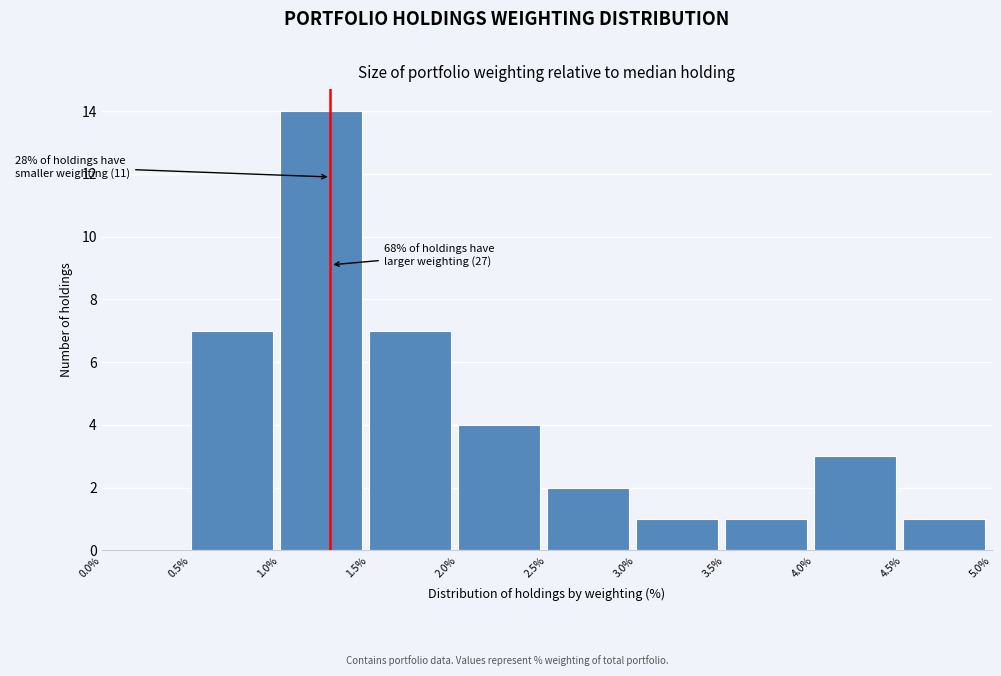

Which range on the x-axis has the tallest bar?

1.0% to 1.5%